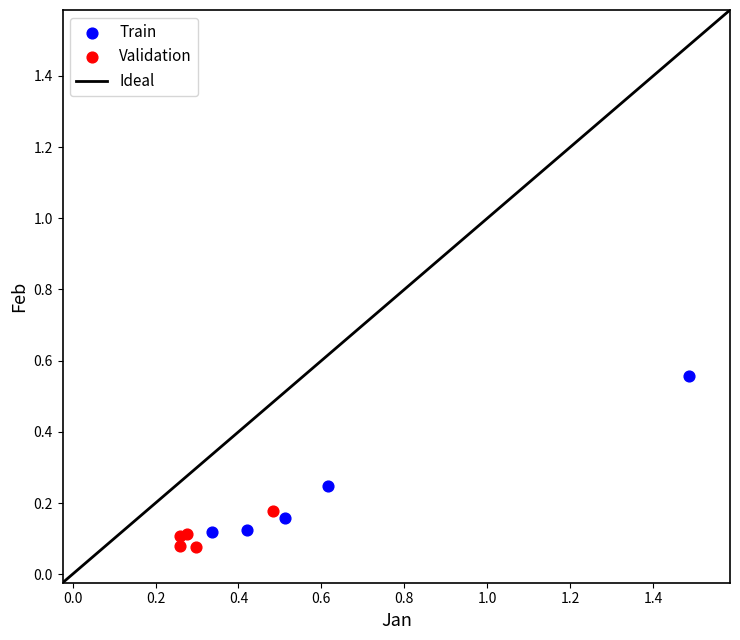

Which series has the largest Y range (max minus min)?

Train